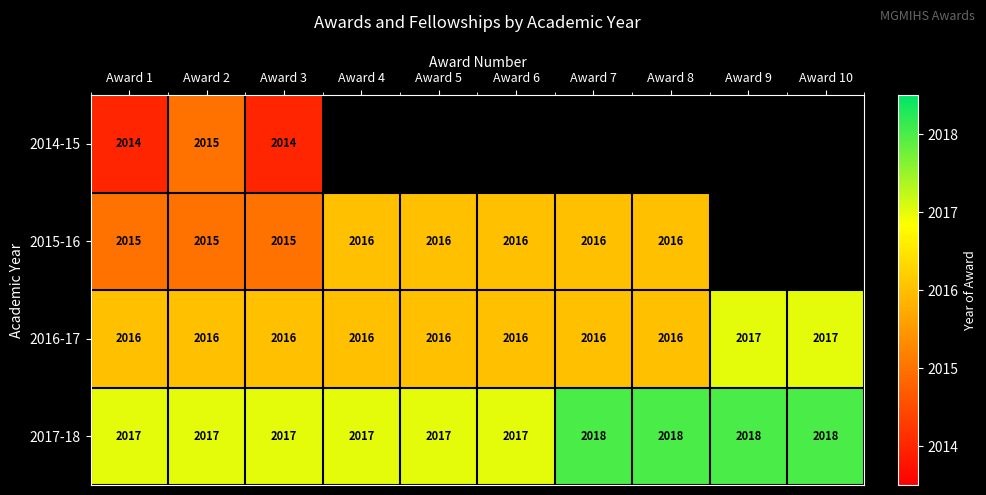

What is the sum of the 2015-16 values at Award 2 and Award 3?

4030